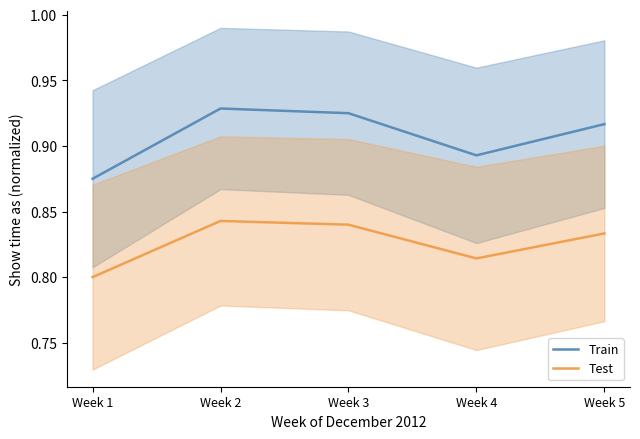

What is the lowest value of the Train series?

0.9